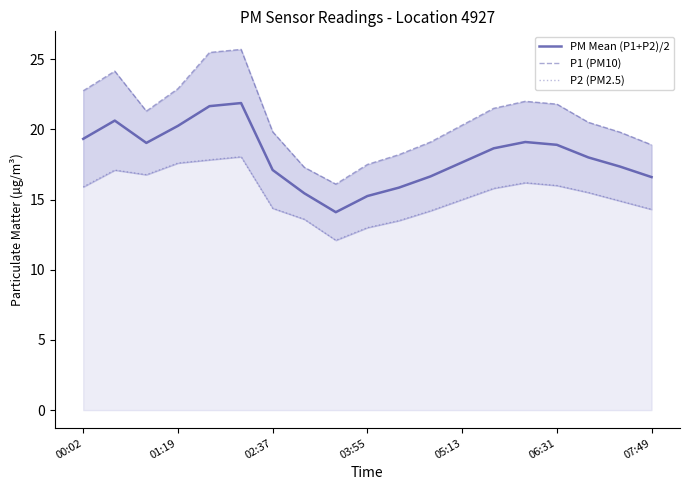

In P2 (PM2.5), how many points are higher than both neighbors (excluding endpoints)?

3